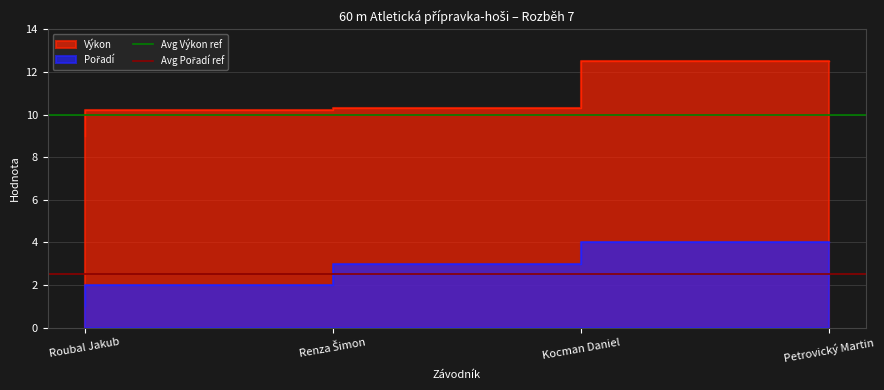

What is the average value of the Avg Výkon ref series?

10.0